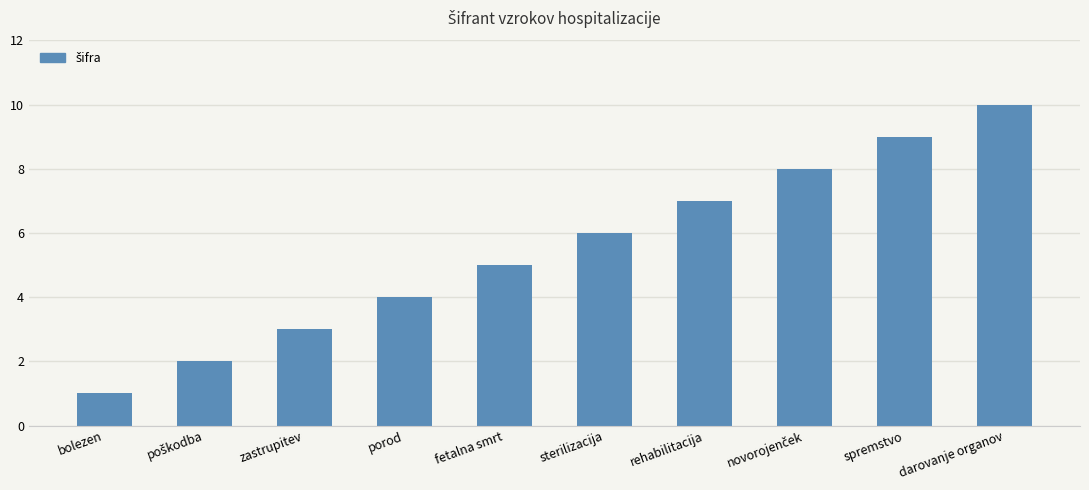

What is the difference between the maximum and minimum values?

9